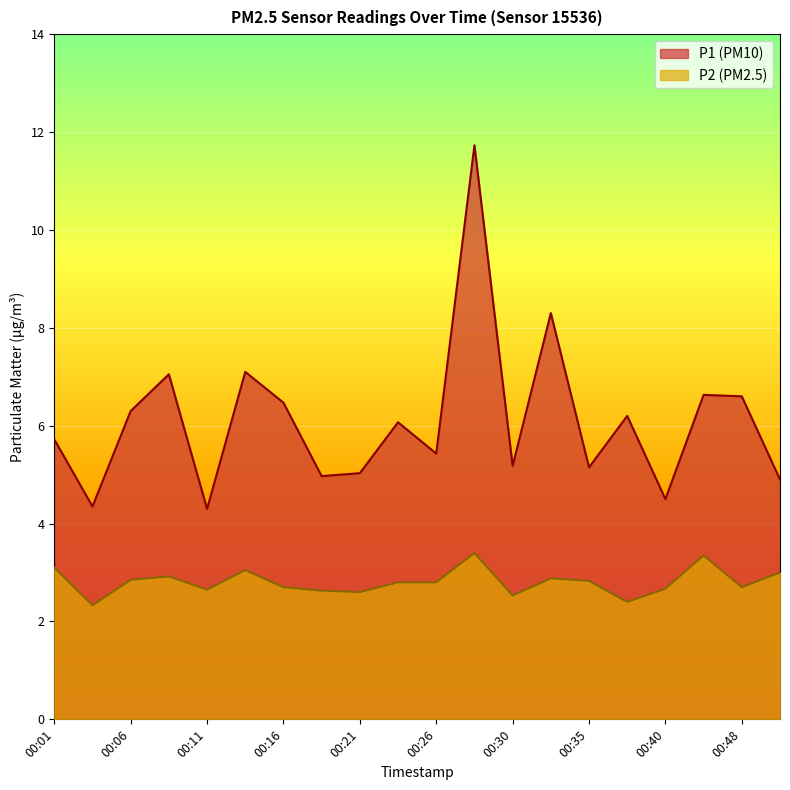

Which series has the largest total across all categories?

P1